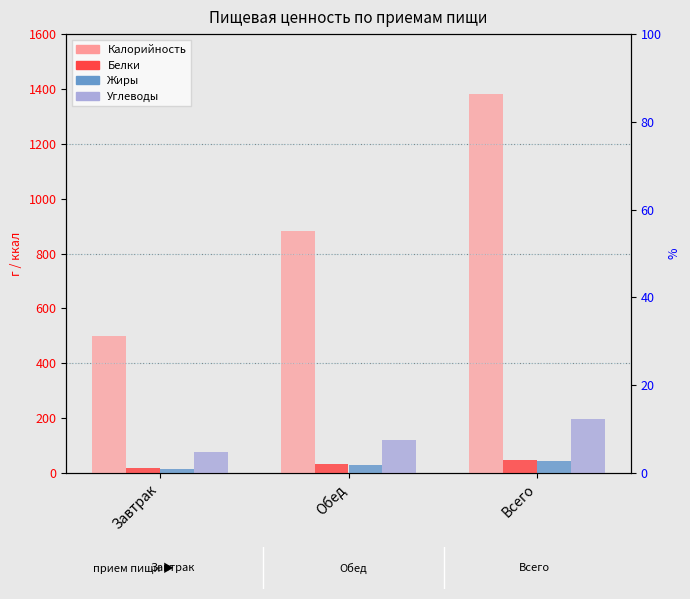

What is the lowest value of the Углеводы series?

76.8